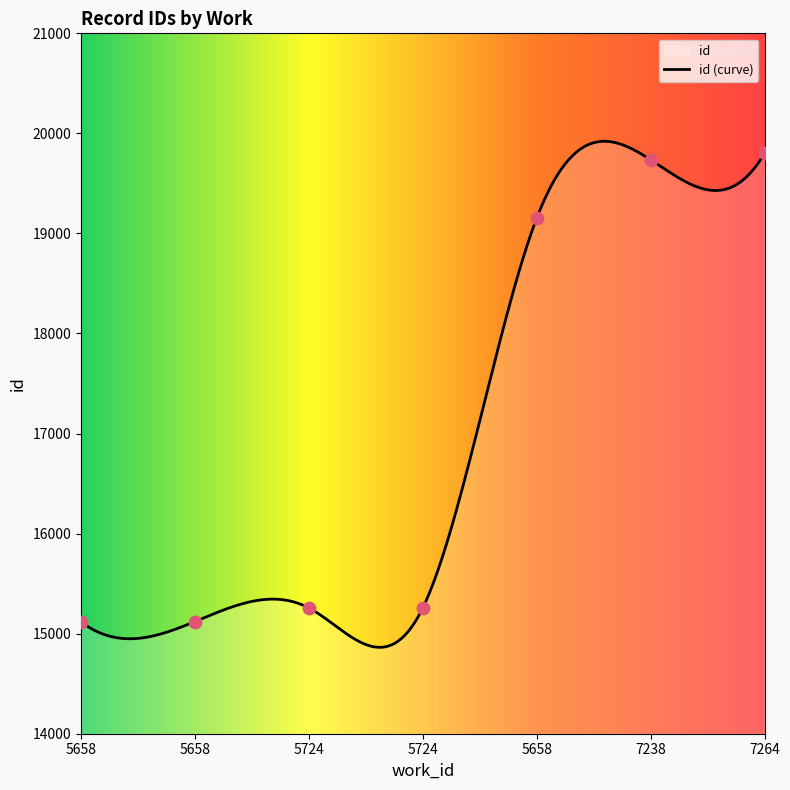

Which has a higher value, 7238 or 5724?

7238